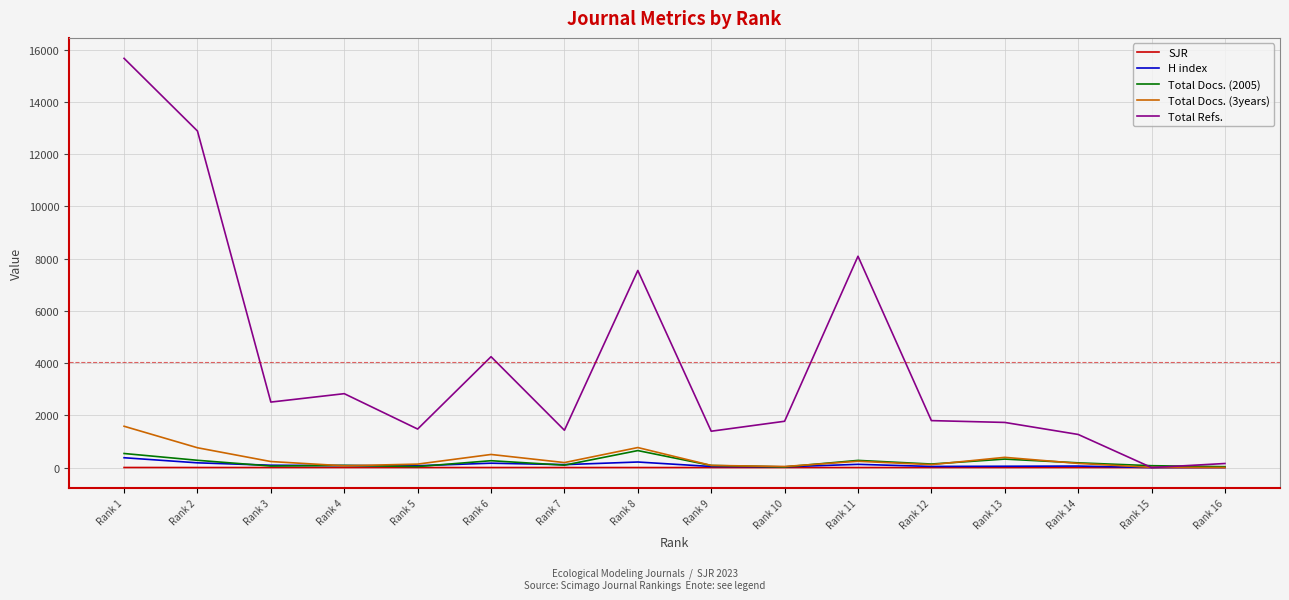

How many lines are shown in the chart?

5